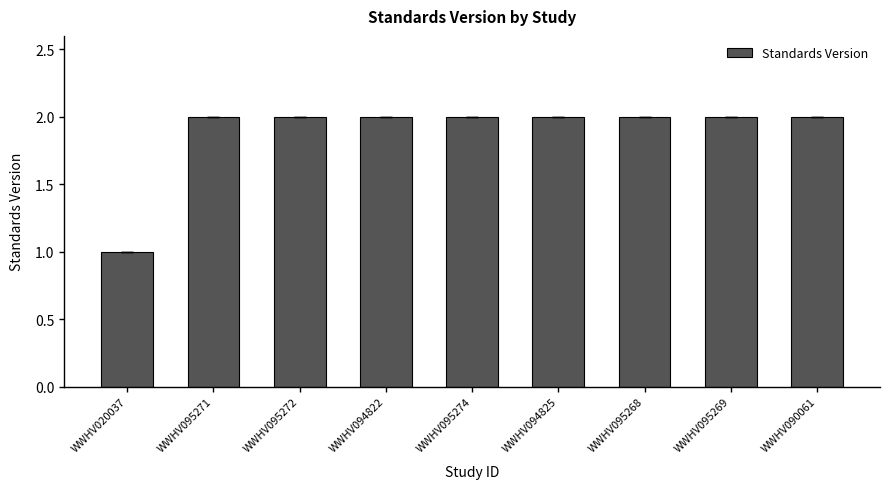

Which category has the lowest value across all series?

WWHV020037